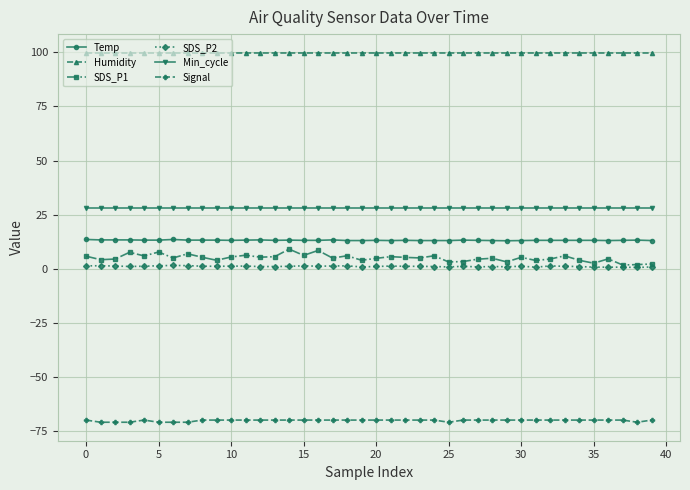

How many series are shown in this chart?

6